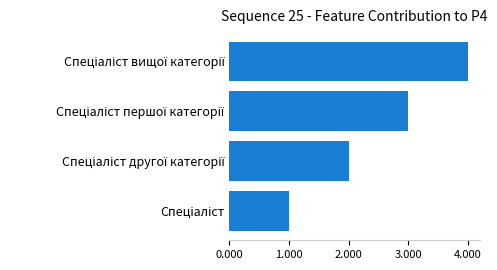

What is the sum of all values?

10